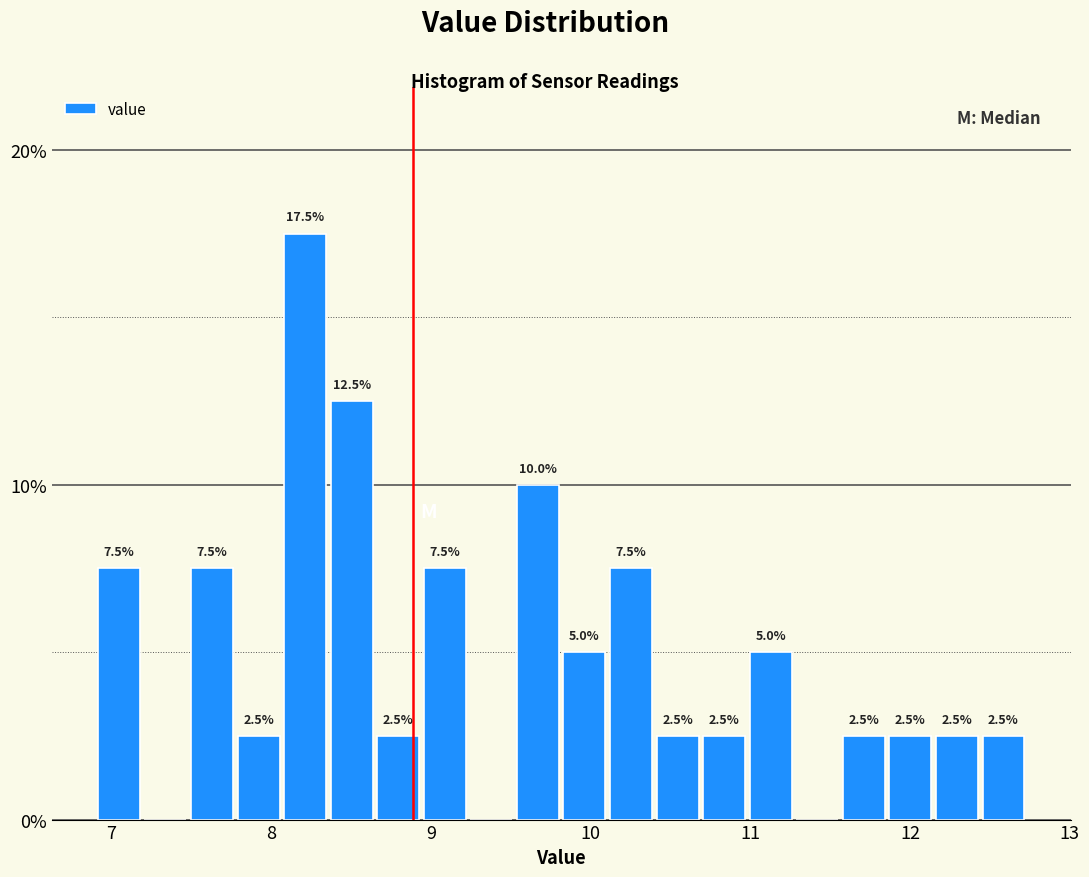

Read against the x-axis, roughly where is the centre of the tallest bar?

8.2